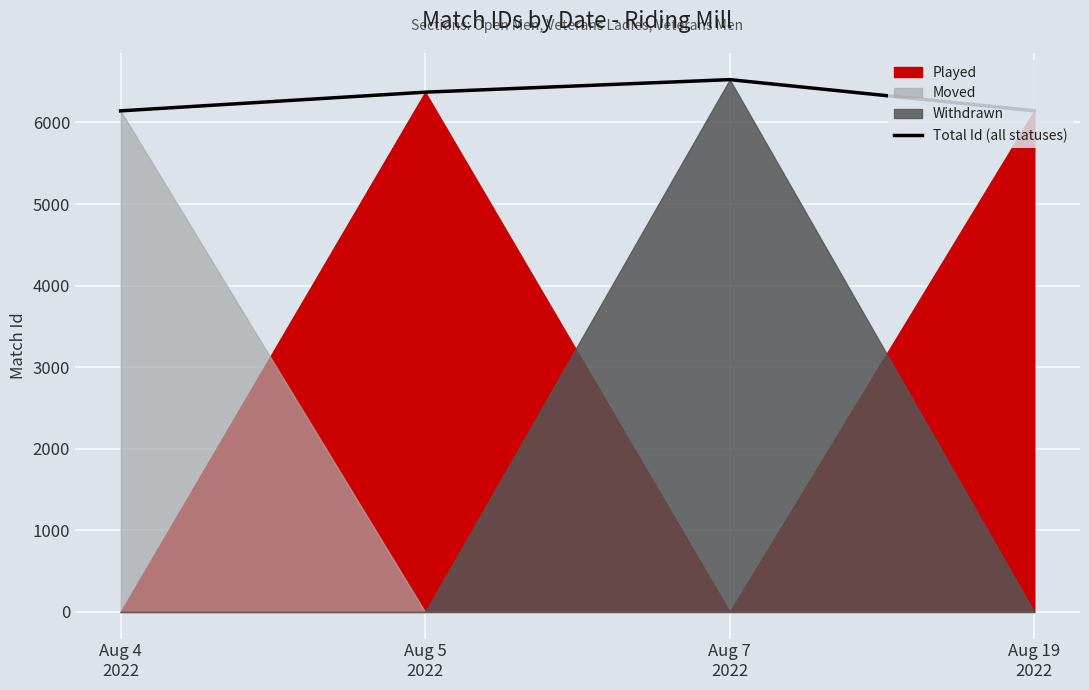

Which category has the lowest value across all series?

Aug 4
2022